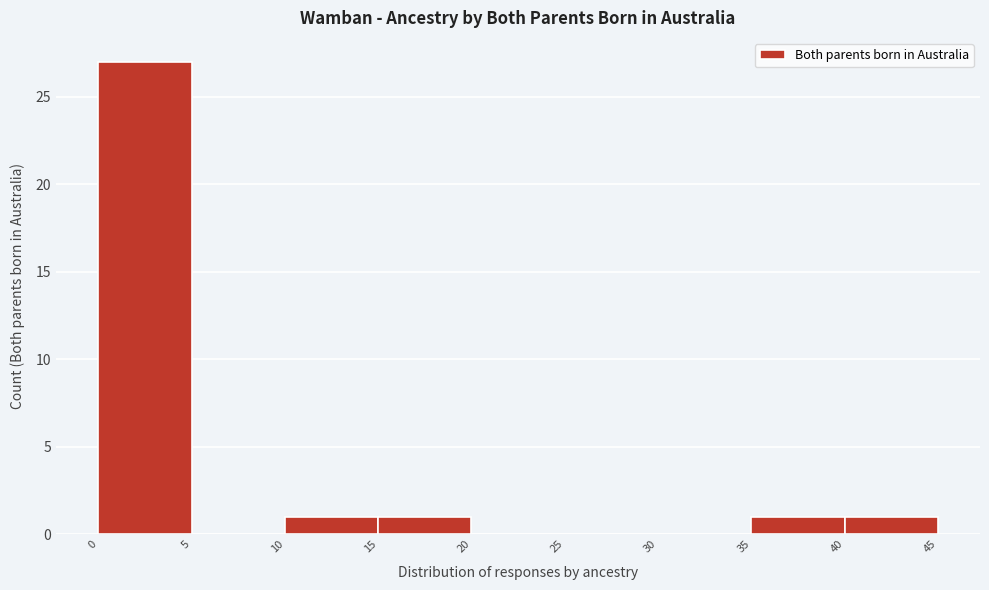

What is the height of the bar covering 40 to 45 on the x-axis? The values are not printed on the chart, so give them approximately, as read against the axis.

1